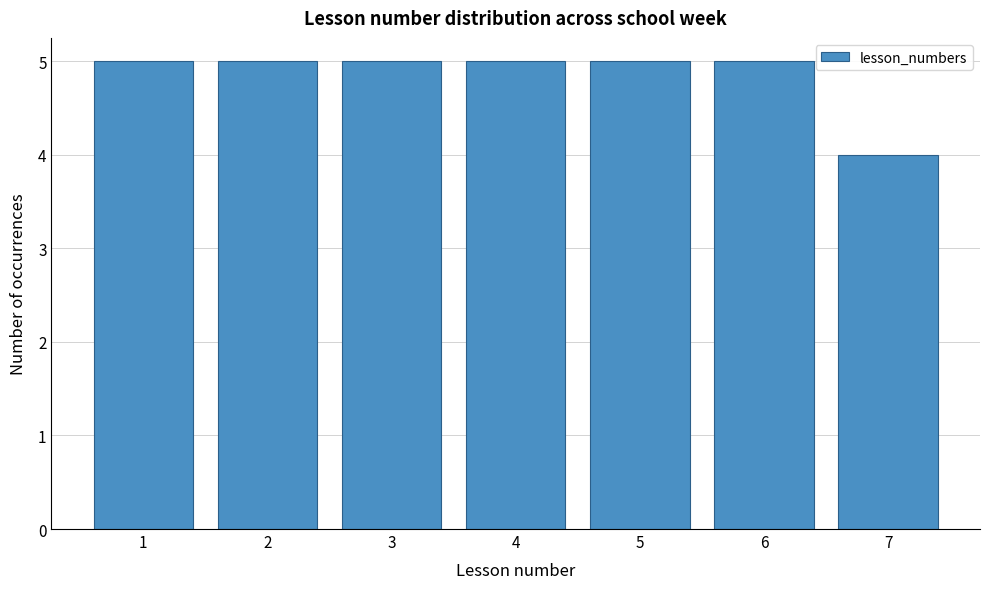

What is the height of the bar covering 3.5 to 4.5 on the x-axis? The values are not printed on the chart, so give them approximately, as read against the axis.

5